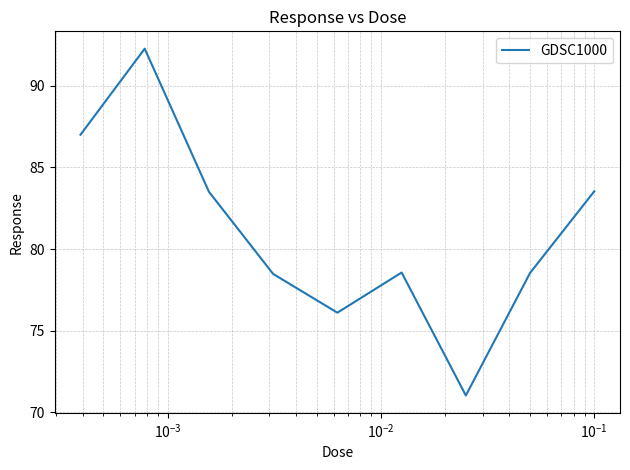

What is the difference between the maximum and minimum values?

21.3